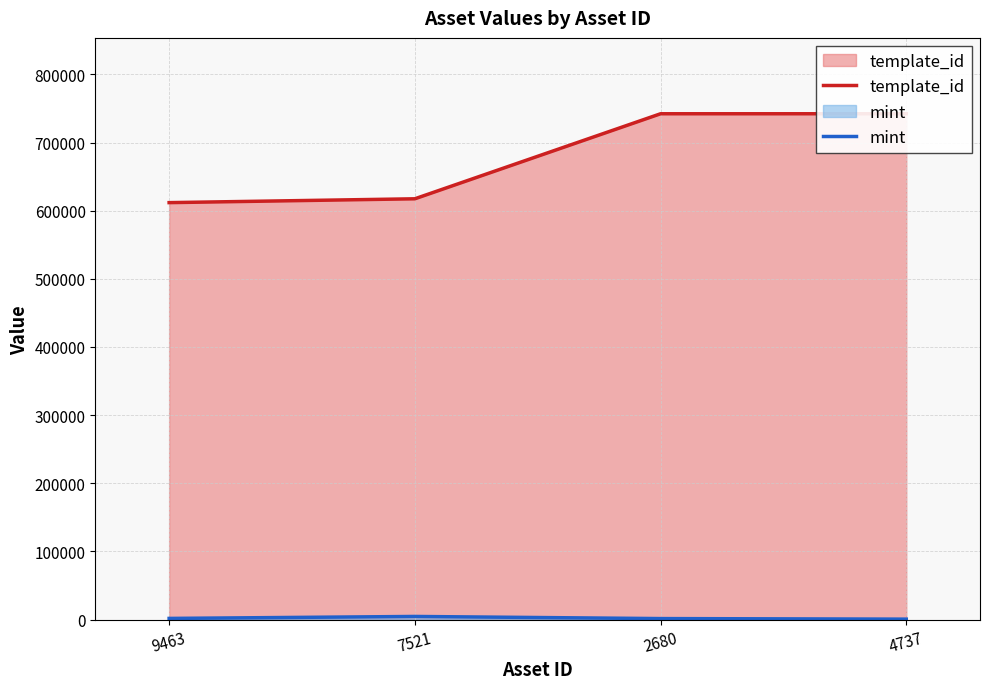

Between 9463 and 4737, which is larger?

4737